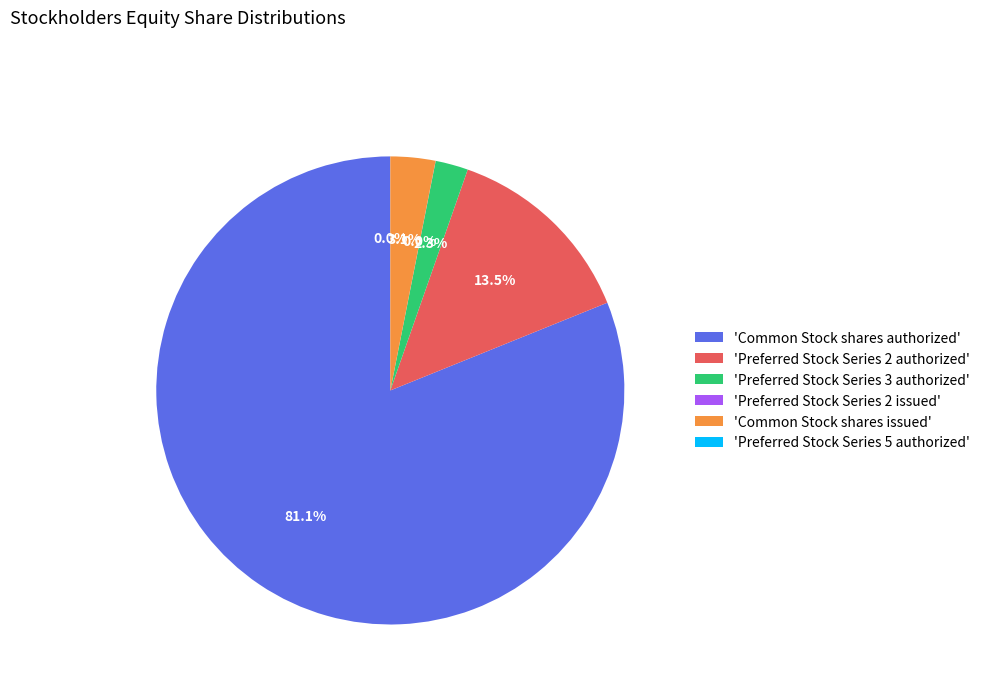

What is the smallest slice in the pie chart?

Preferred Stock Series 5 authorized